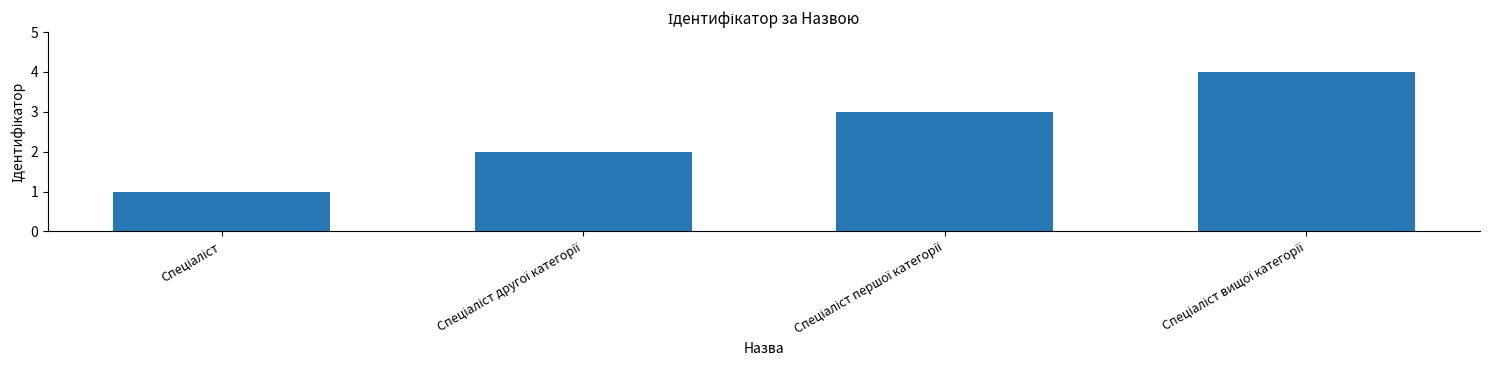

Reading left to right, extract all data points from this chart.

1	2	3	4